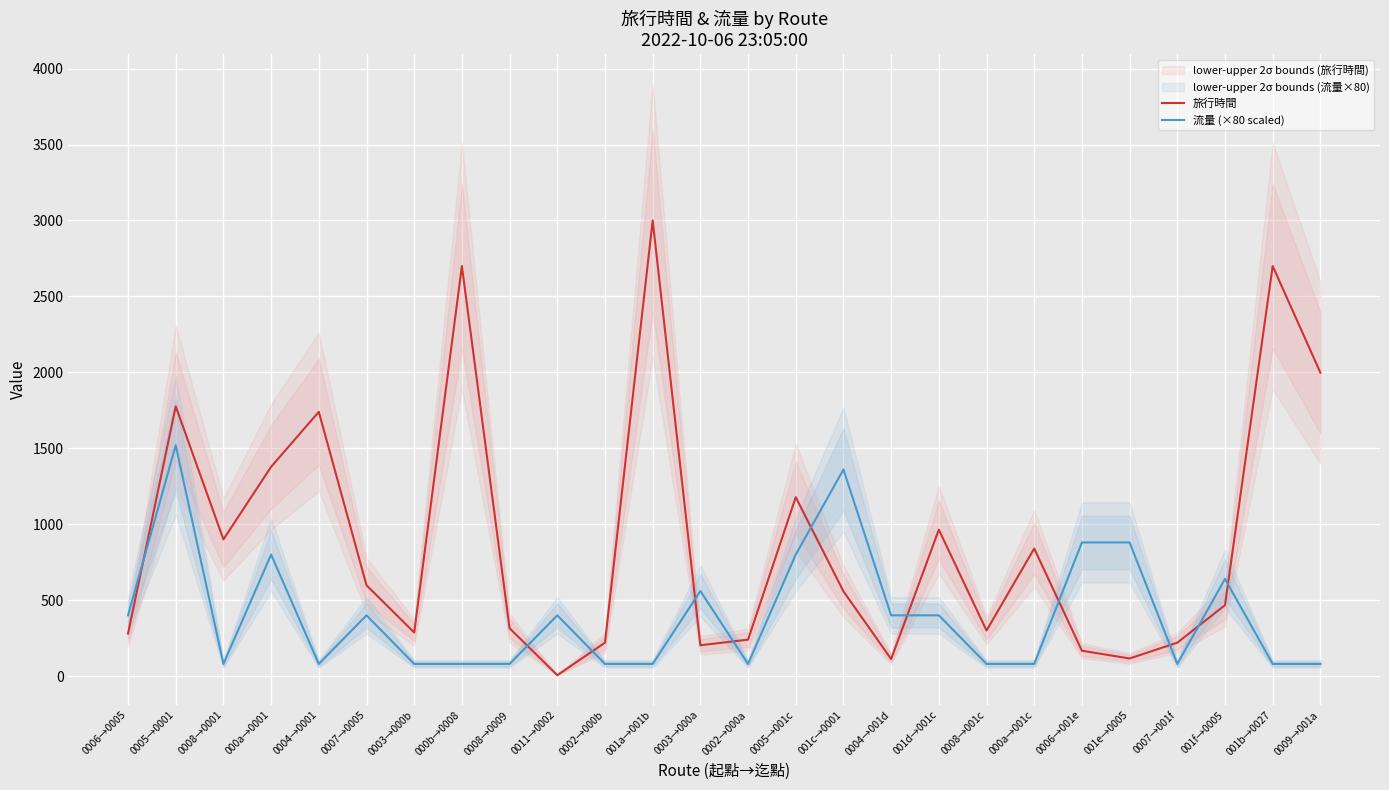

How many lines are shown in the chart?

2